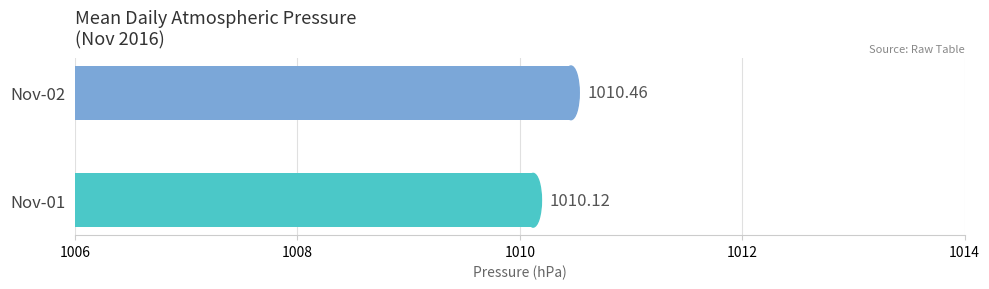

List the series in order of their overall mean, lowest first.

2016-11-01, 2016-11-02